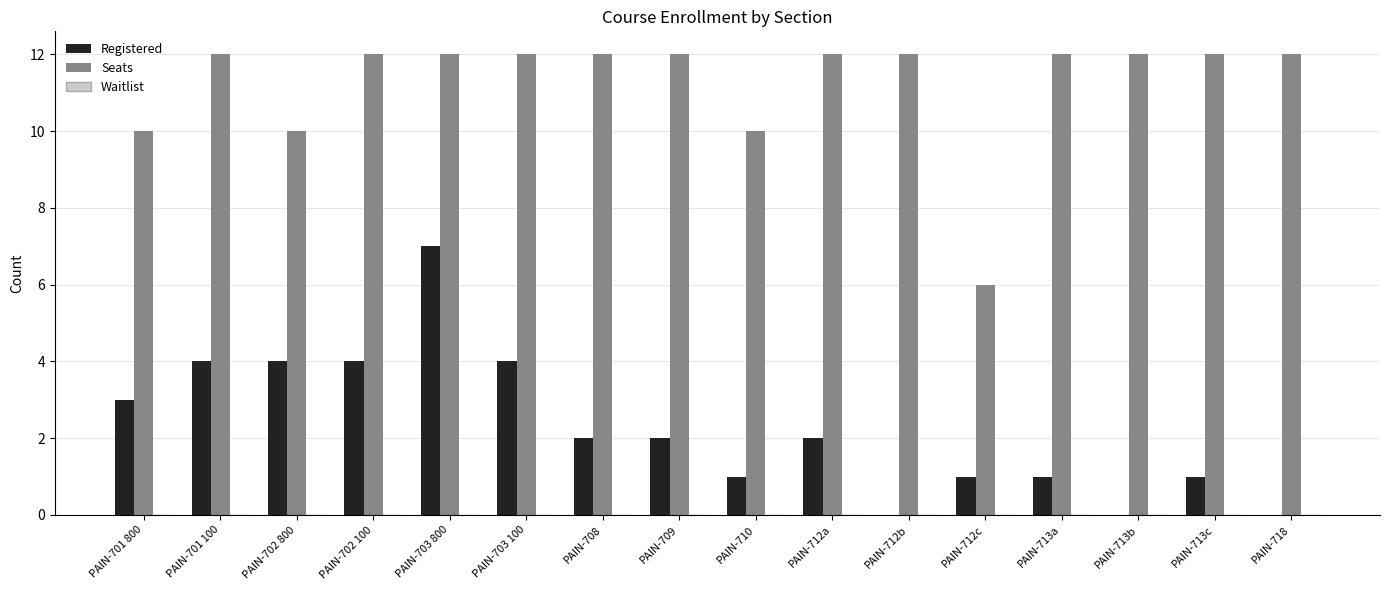

True or false: Seats has a value of 5 at PAIN-713a.

False